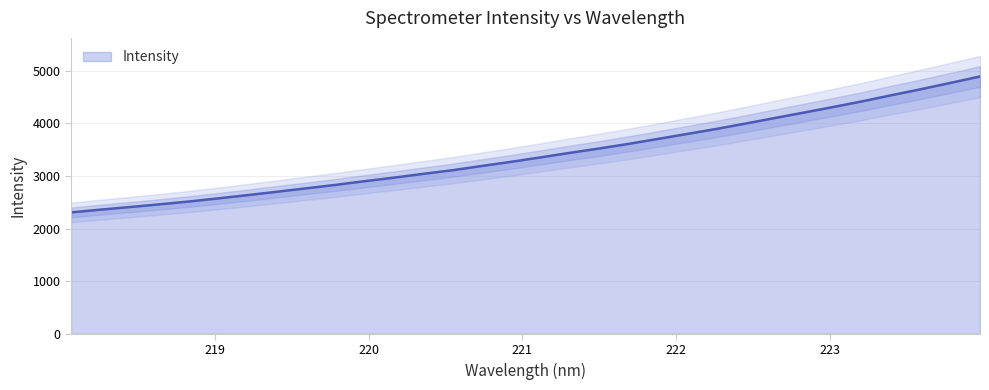

What is the difference between the maximum and second lowest values?

2529.8